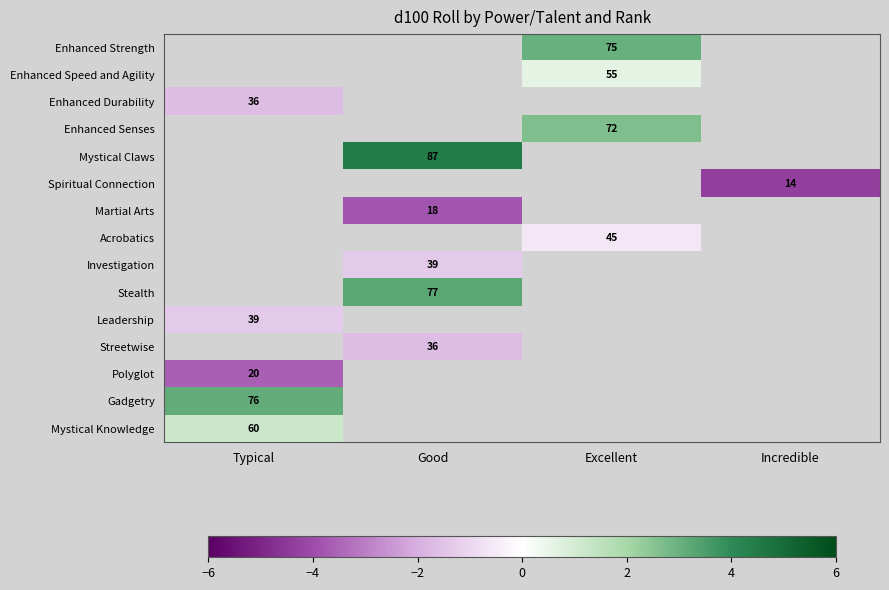

The Gadgetry series shows 76 at Typical. True or false?

True